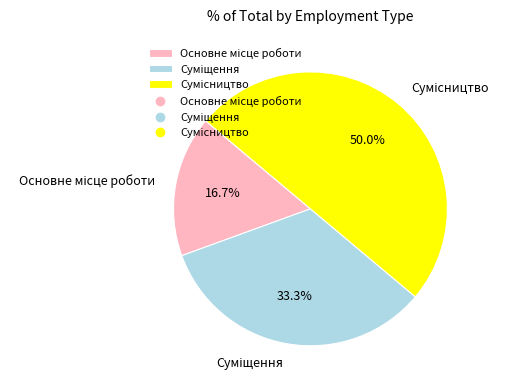

To the nearest percent, what is the combined percentage of Суміщення and Сумісництво?

83%